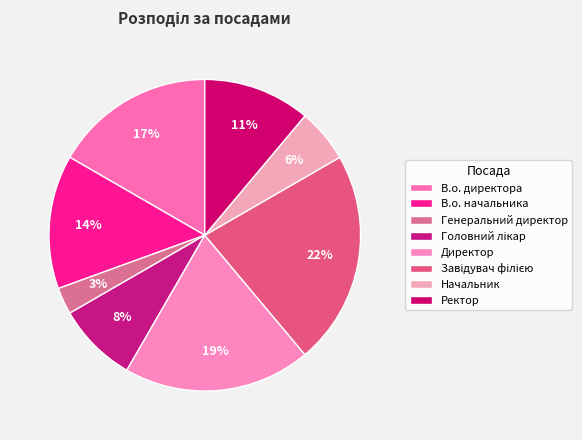

How many slices are in this pie chart?

8